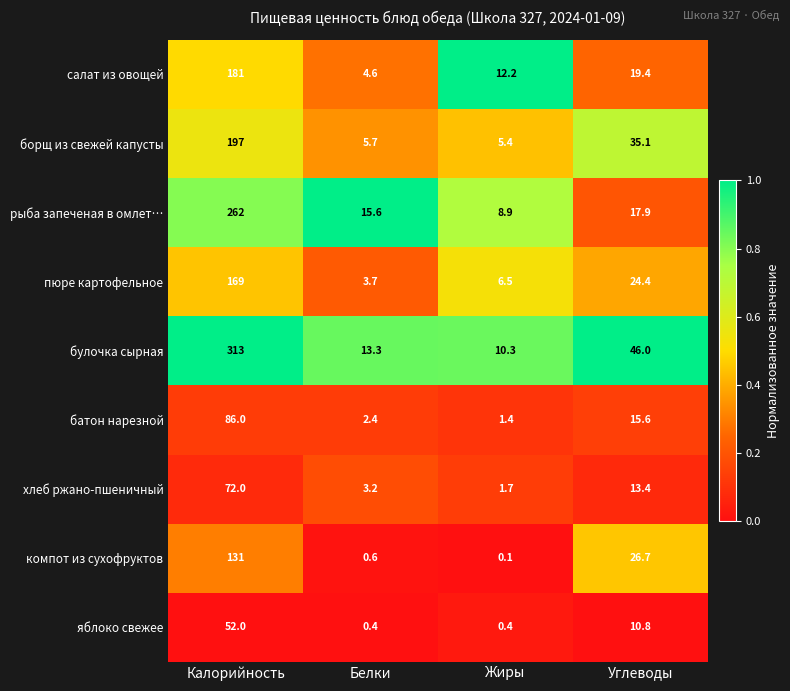

Rank the series by their maximum value, from highest to lowest.

булочка сырная, рыба запеченая в омлет…, борщ из свежей капусты, салат из овощей, пюре картофельное, компот из сухофруктов, батон нарезной, хлеб ржано-пшеничный, яблоко свежее